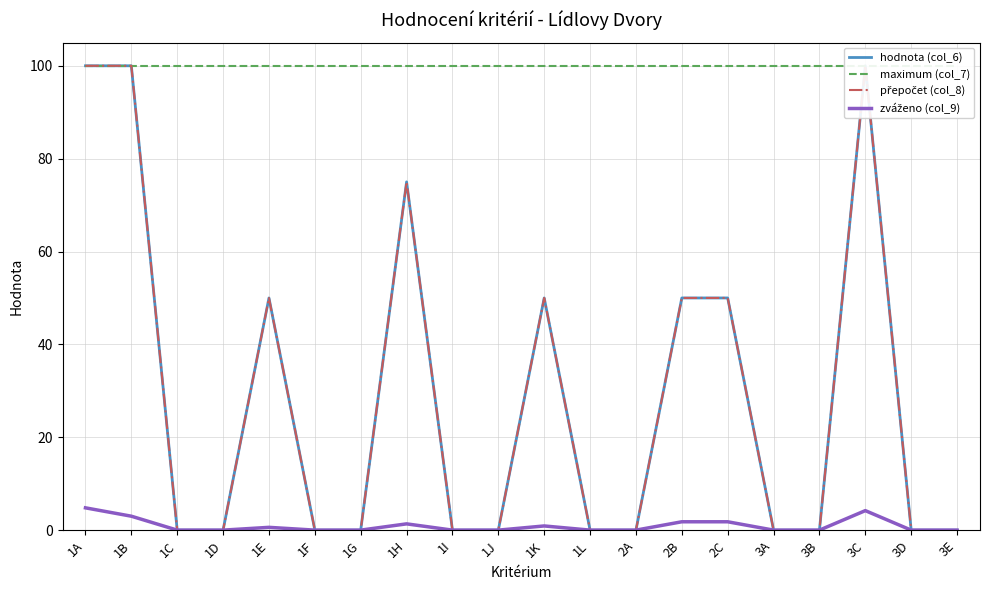

The hodnota (col_6) series shows 40.1 at 1J. True or false?

False